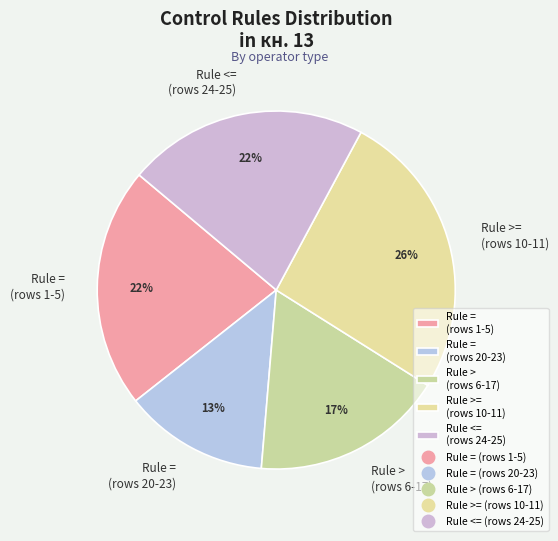

Which category has the biggest portion of the pie?

Rule >= (rows 10-11)